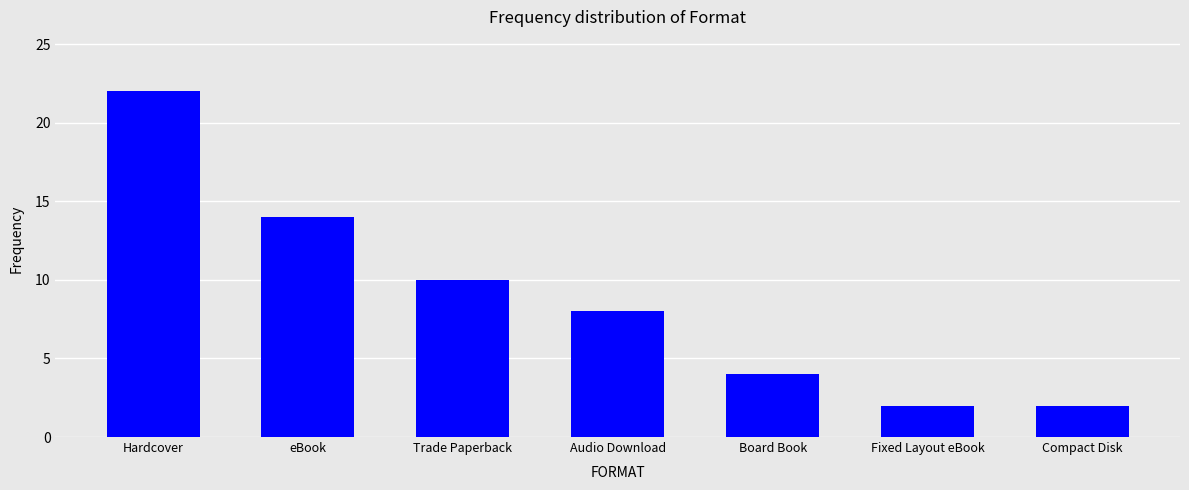

What is the greatest value displayed?

22